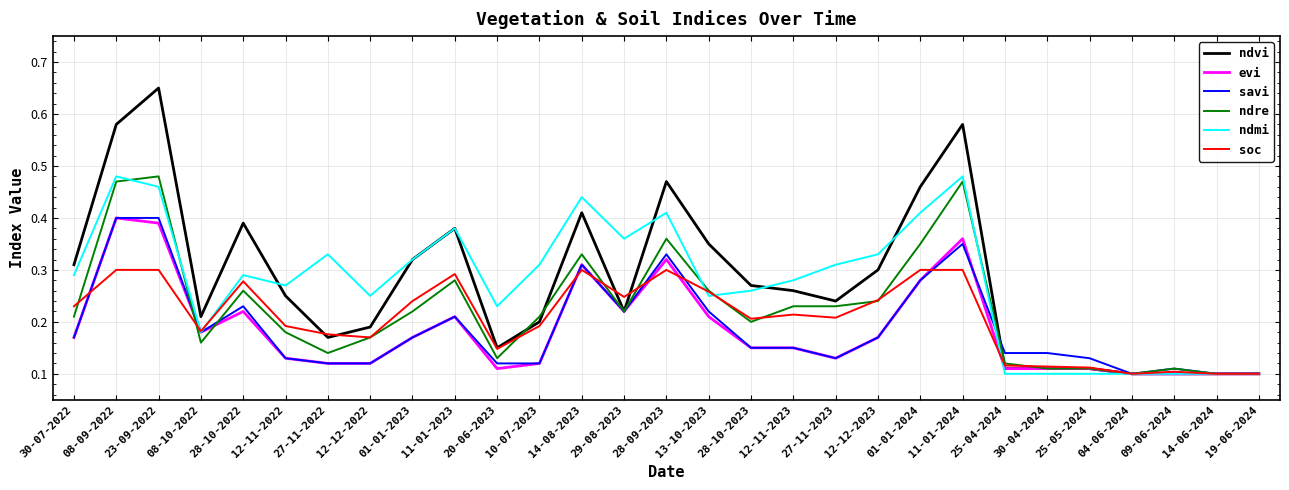

Which series has the largest range (max minus min)?

ndvi